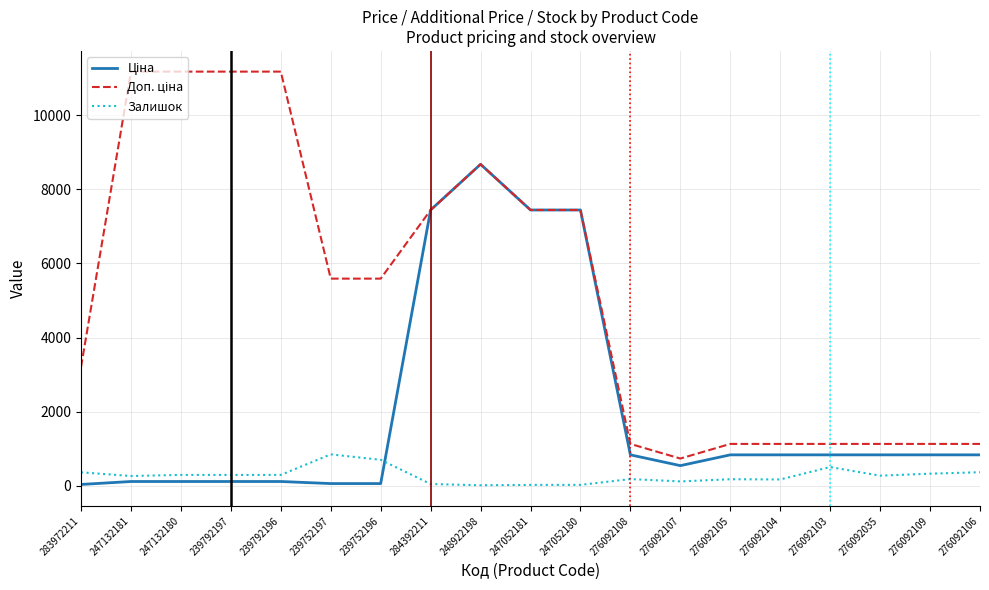

True or false: Залишок has a value of 290.0 at 247132180.

True